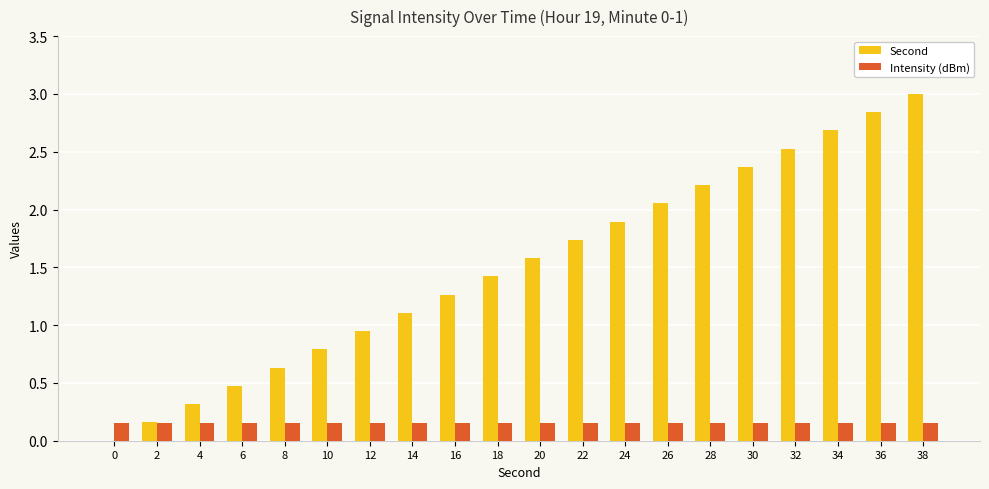

Is it true that Second equals 3.0 at 22?

False